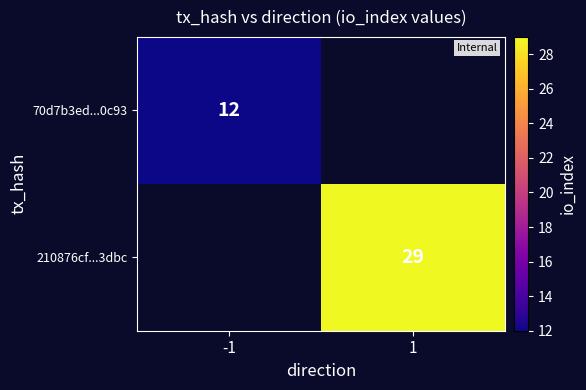

The value of 210876cf...3dbc at 1 is 46. True or false?

False